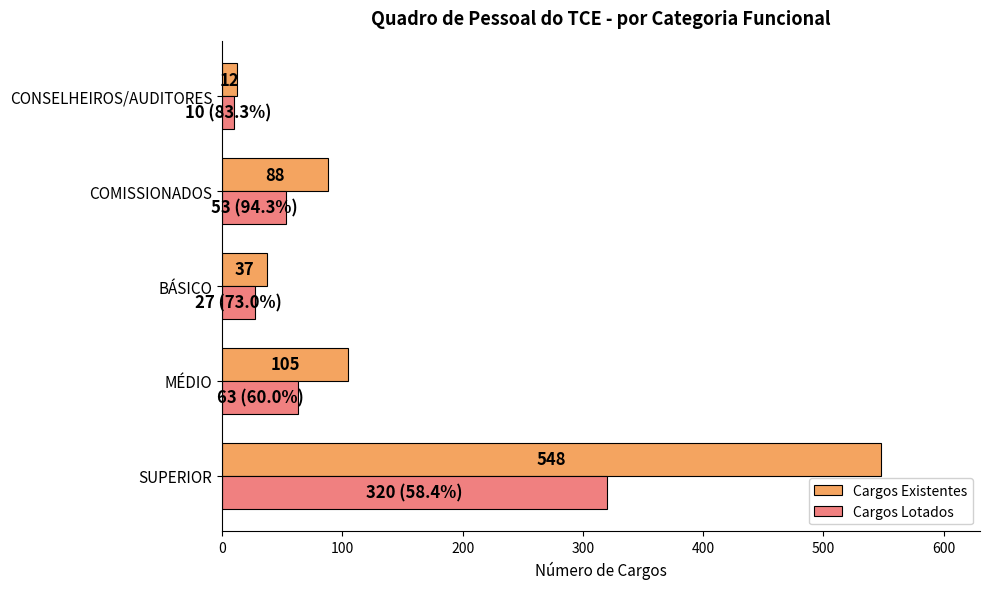

Which category has the highest value in the Cargos Lotados series?

SUPERIOR